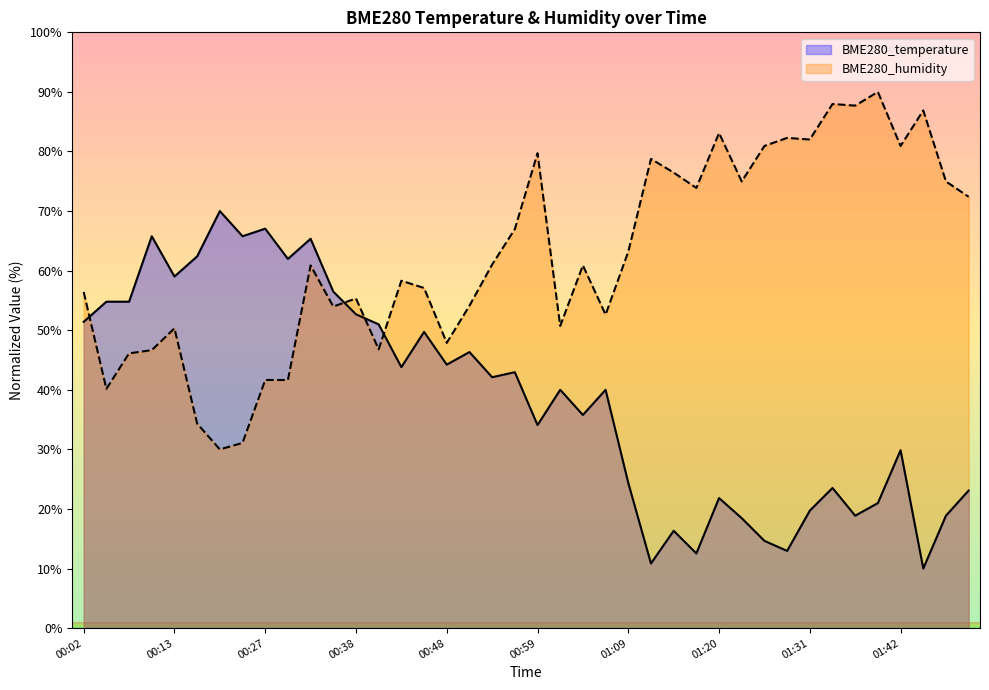

What is the difference between the second highest and minimum values in the BME280_temperature series?

57.0